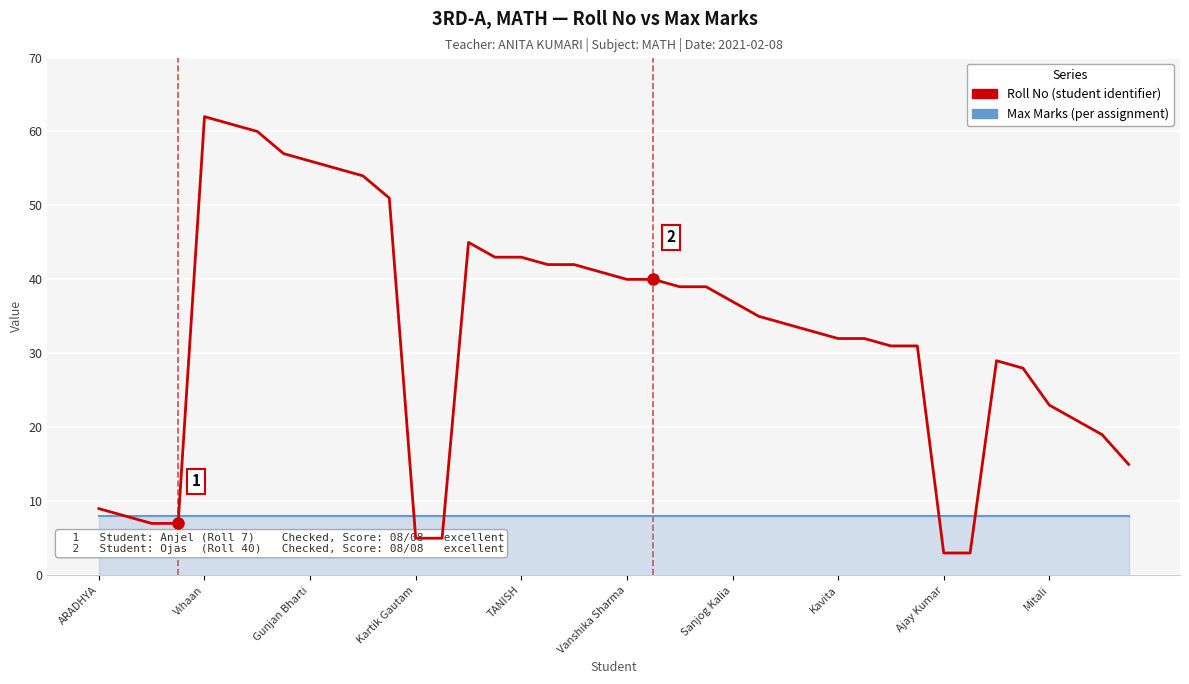

What is the smallest value displayed?

3